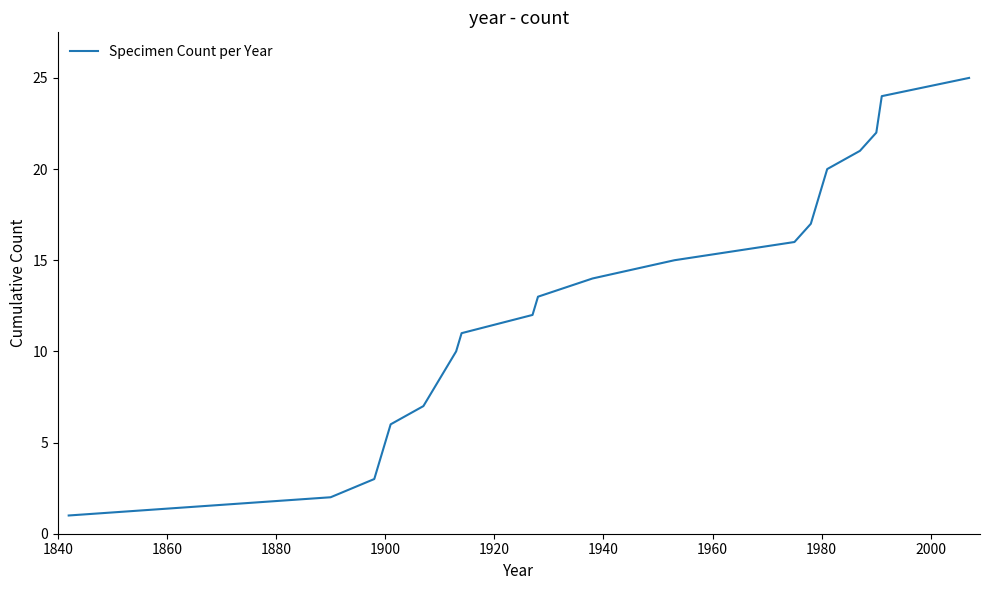

What is the greatest value displayed?

25